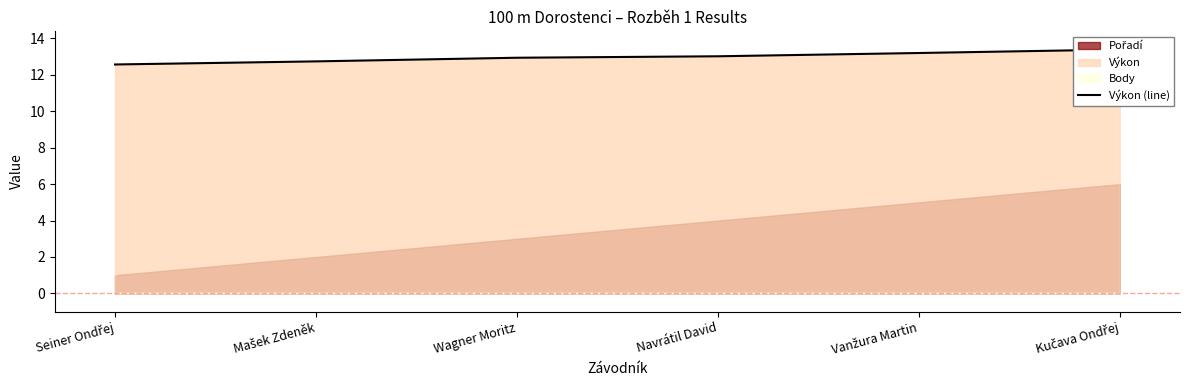

What is the maximum value shown in the chart?

13.4